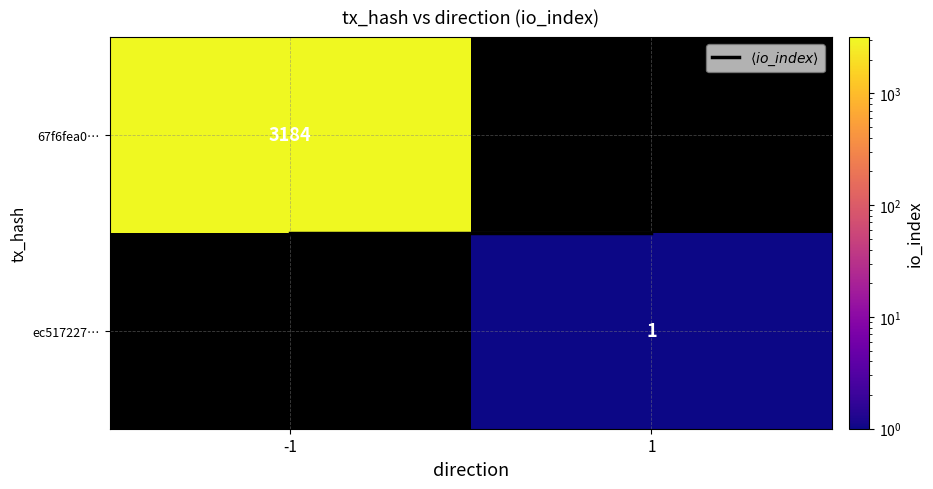

Which series changed the most between -1 and 1?

$\langle io\_index \rangle$